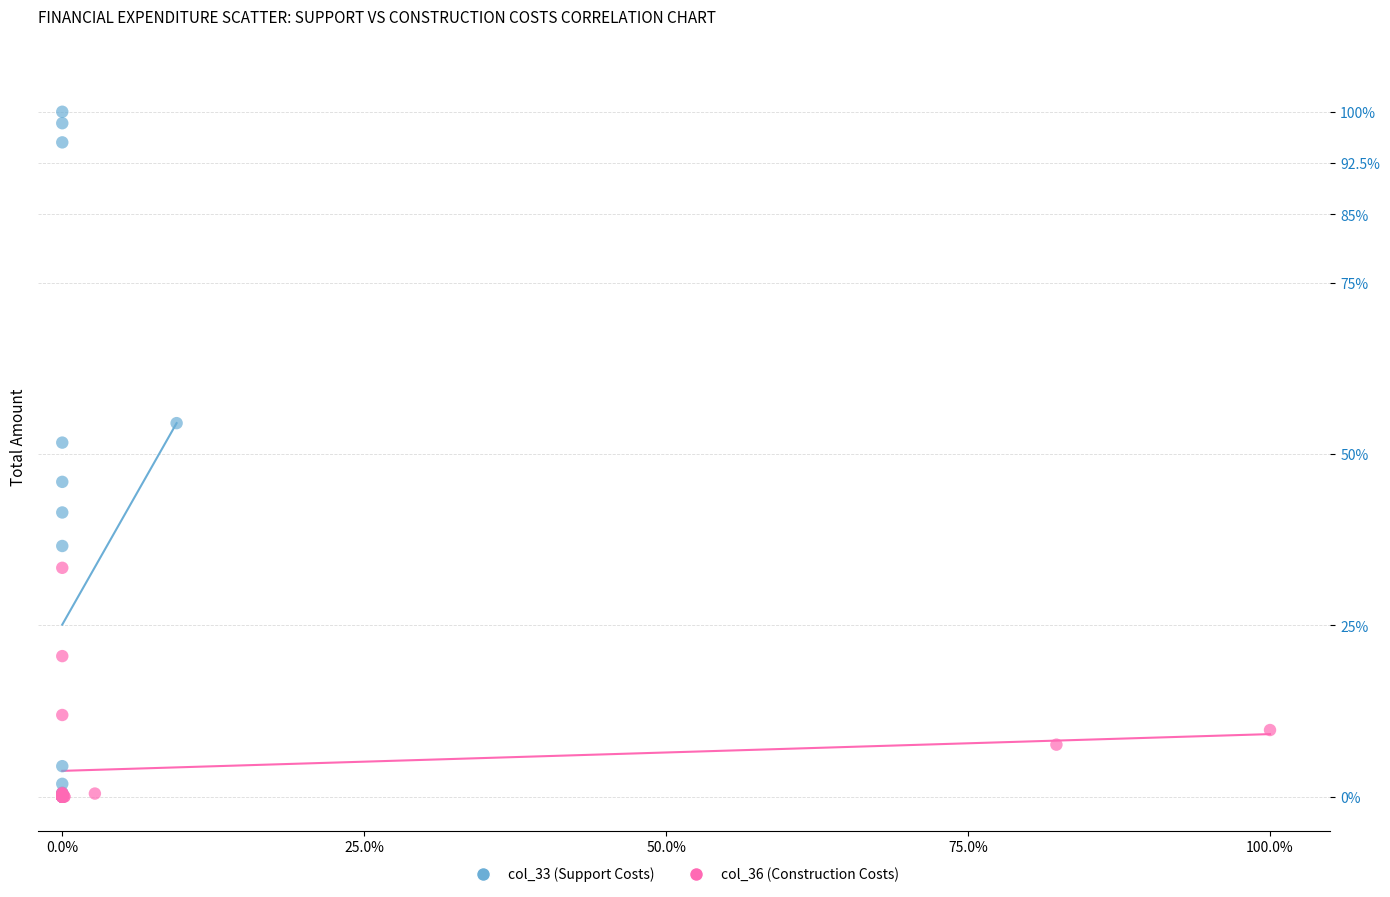

Which series has the widest spread of Y values?

col_33 (Support Costs)